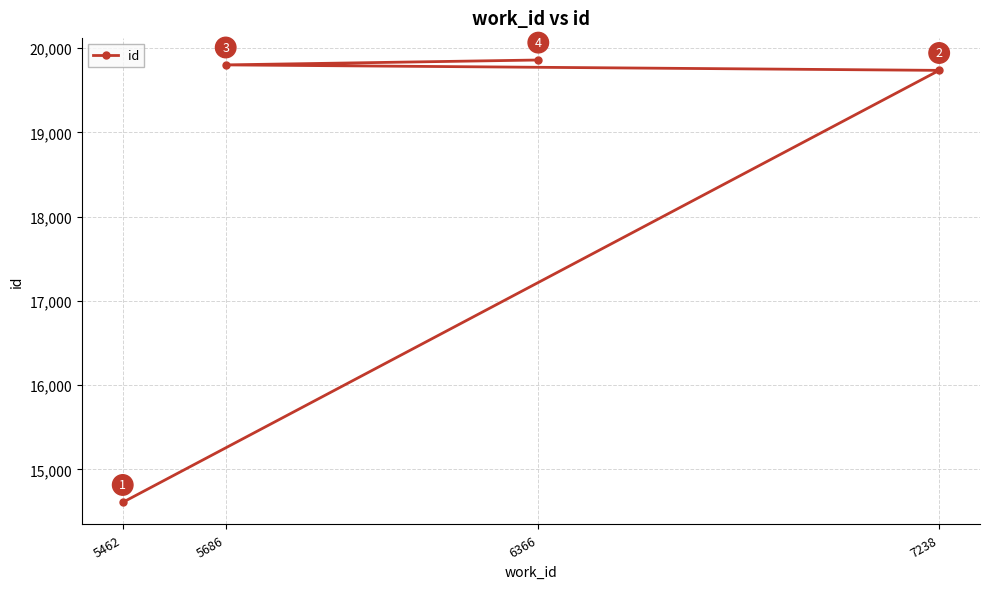

Where does the data first go above 19801?

6366